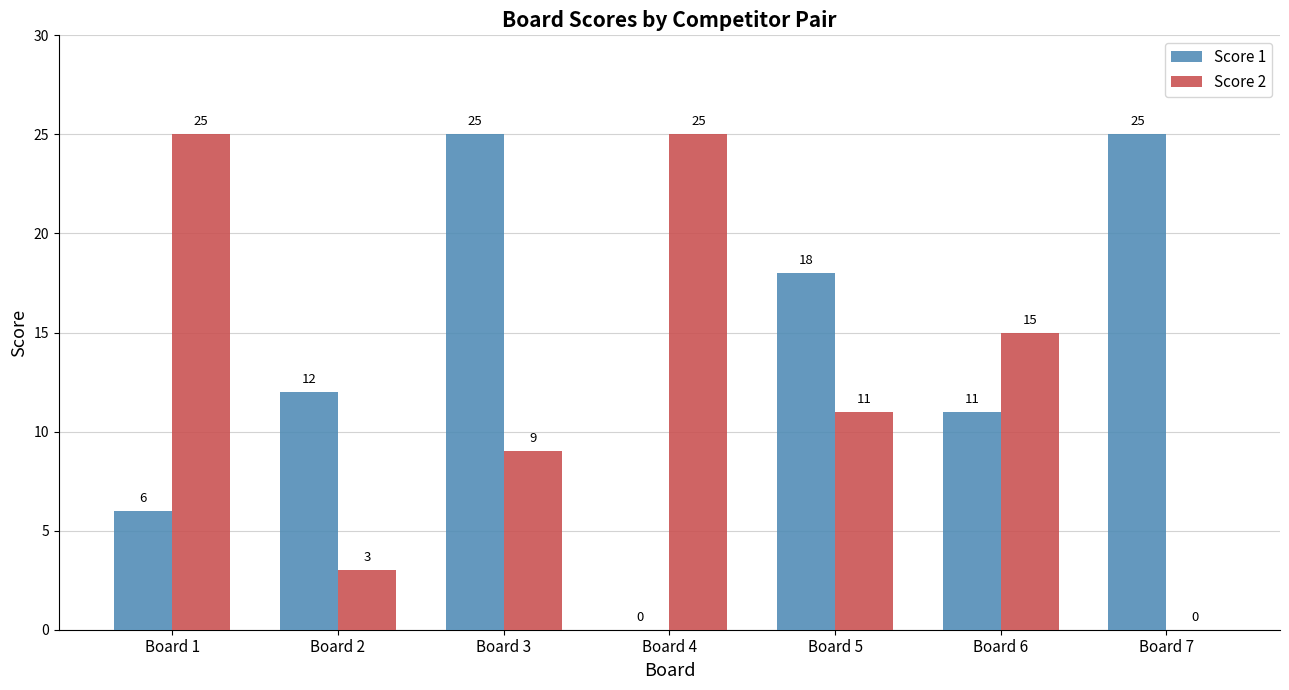

What are all the series names shown in the legend?

Score 1, Score 2